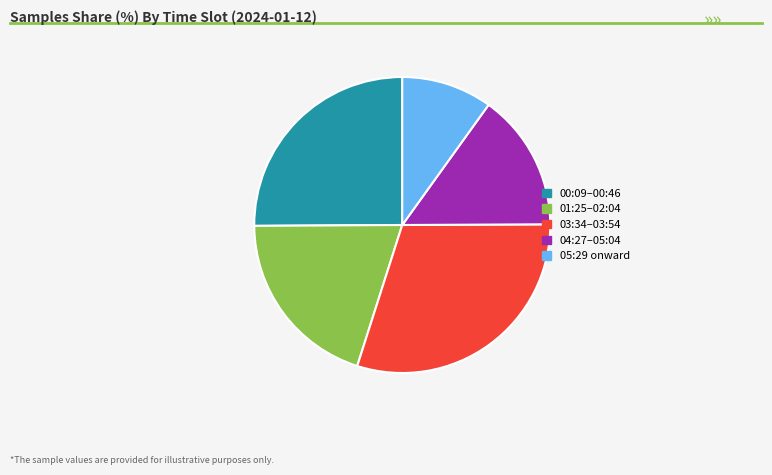

Is there a majority slice in this chart?

No